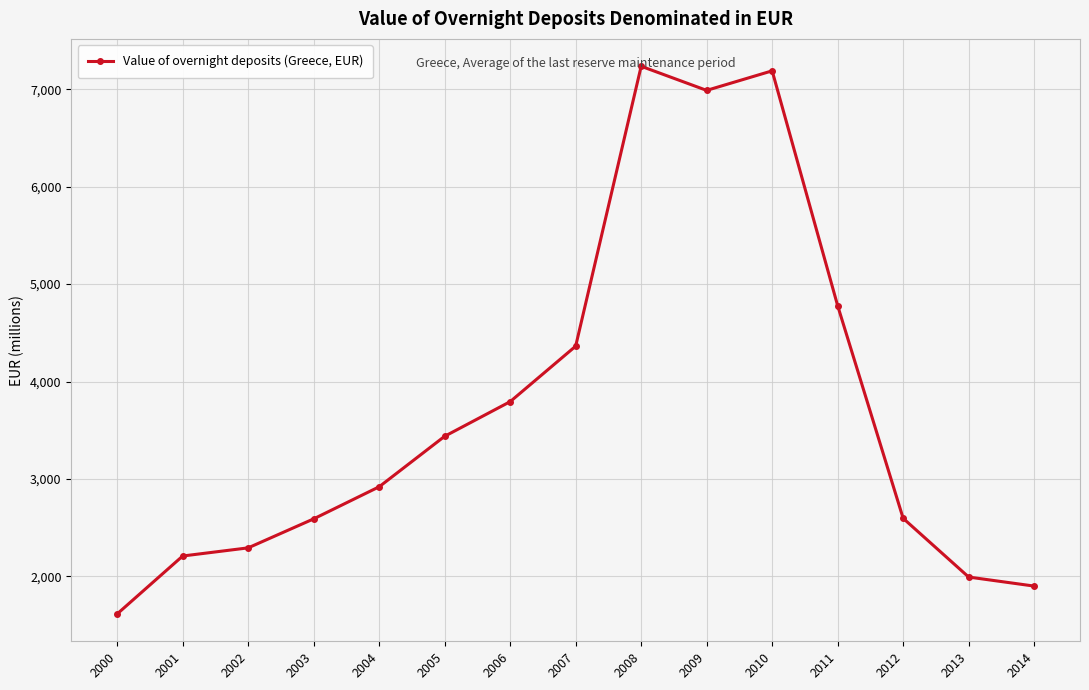

Where does the data first go above 2920?

2004